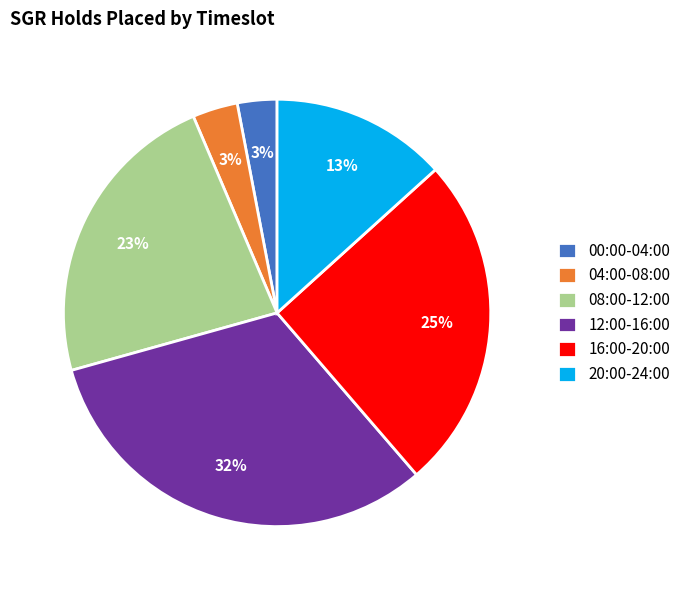

Between 00:00-04:00 and 16:00-20:00, which is larger?

16:00-20:00